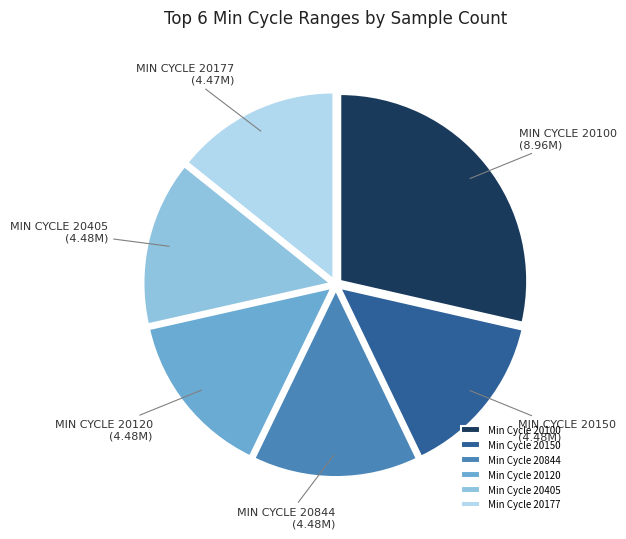

Is the sum of Min Cycle 20100 and Min Cycle 20844 greater than half?

No